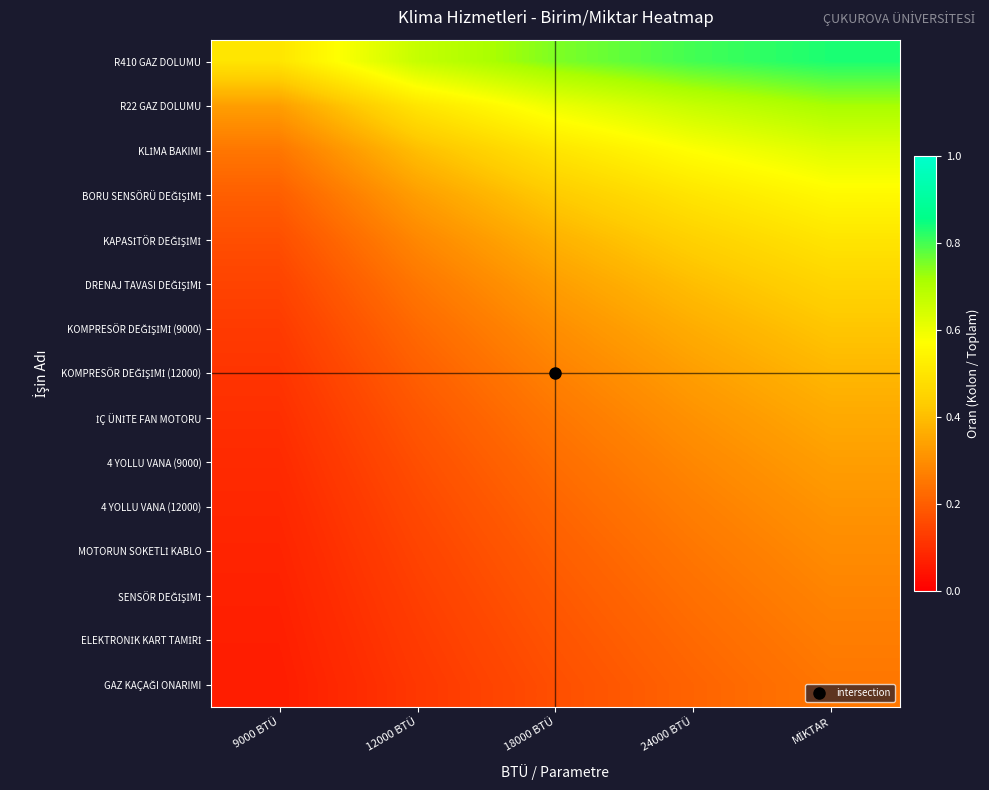

What is the smallest value displayed?

0.1